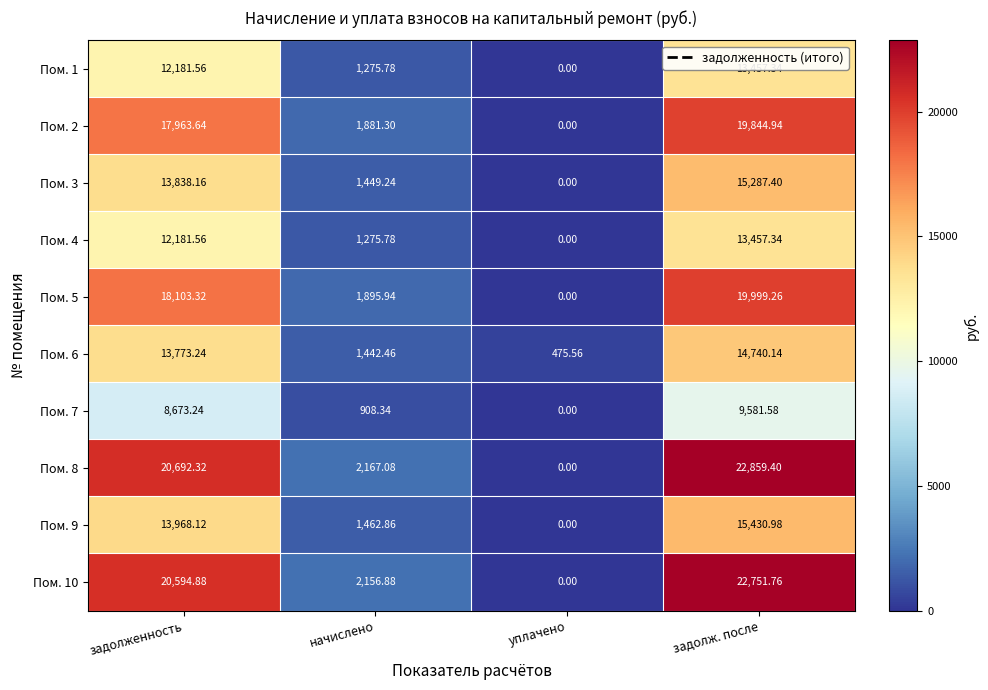

Rank the categories by Пом. 1 value from highest to lowest.

задолж. после, задолженность, начислено, уплачено